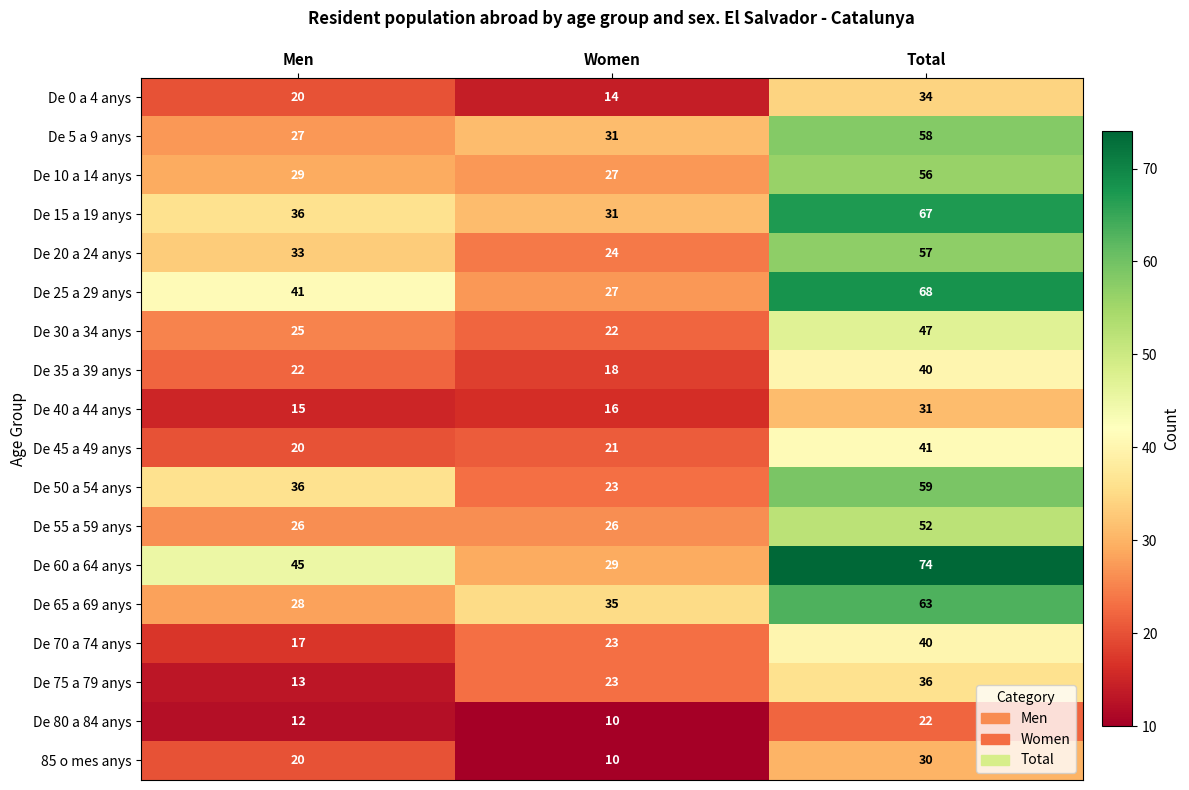

The De 25 a 29 anys series shows 41 at Men. True or false?

True